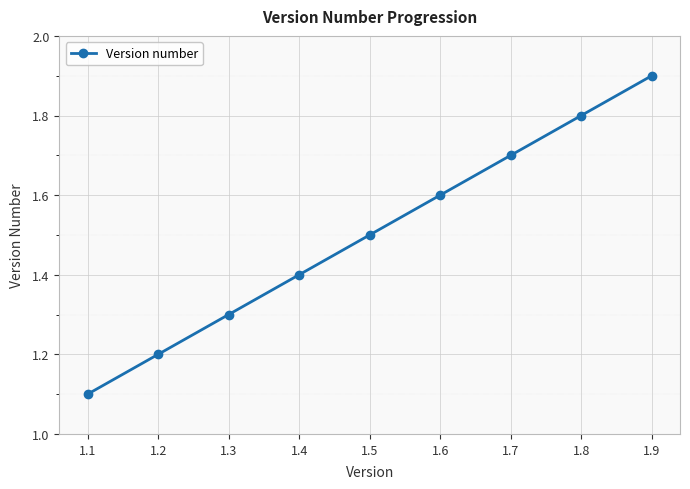

What is the change in value from 1.7 to 1.8?

+0.1